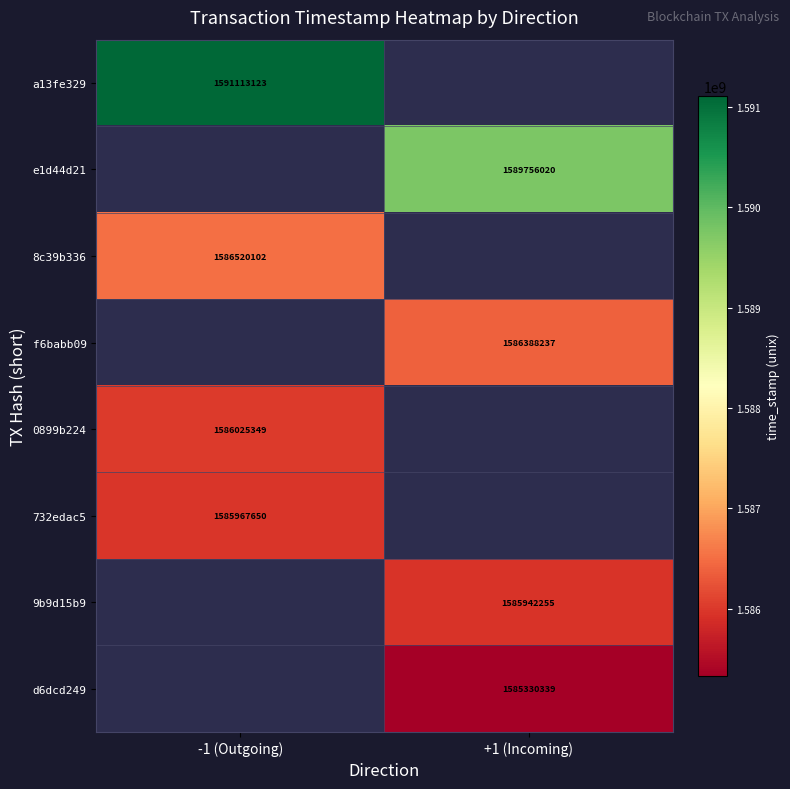

The value of f6babb09 at +1 (Incoming) is 2187419524.2. True or false?

False